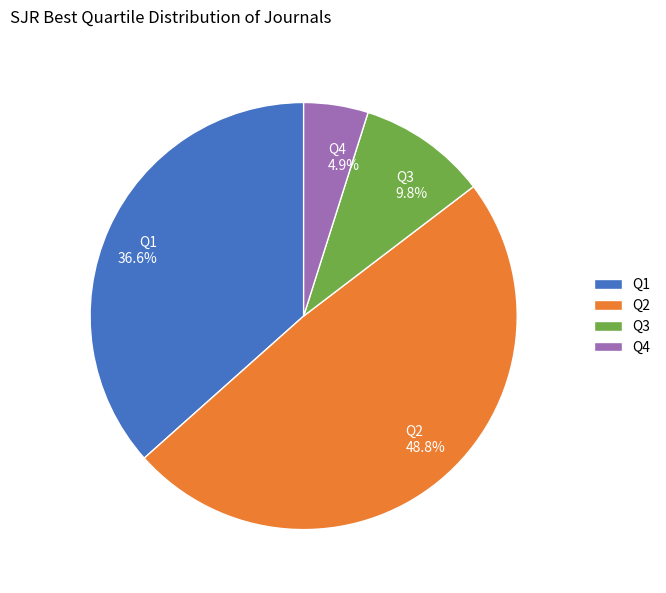

What percentage is the Q3 slice, to the nearest percent?

10%